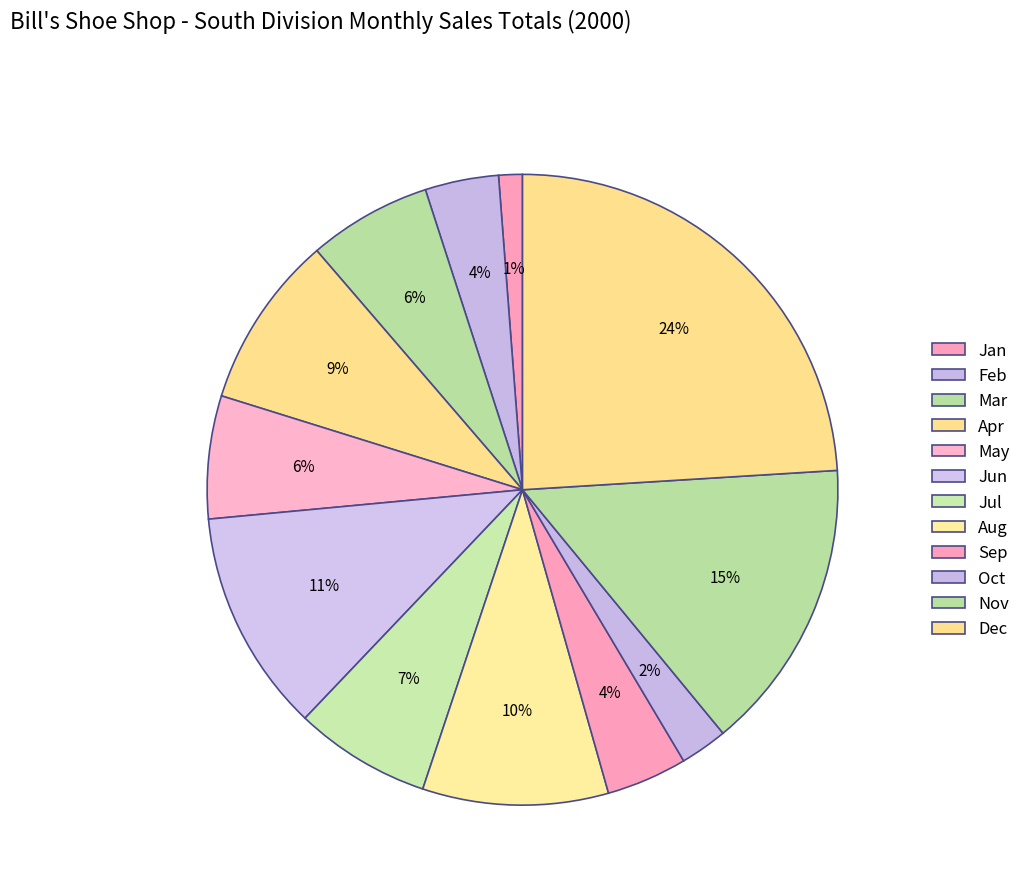

Count the number of slices in the pie.

12